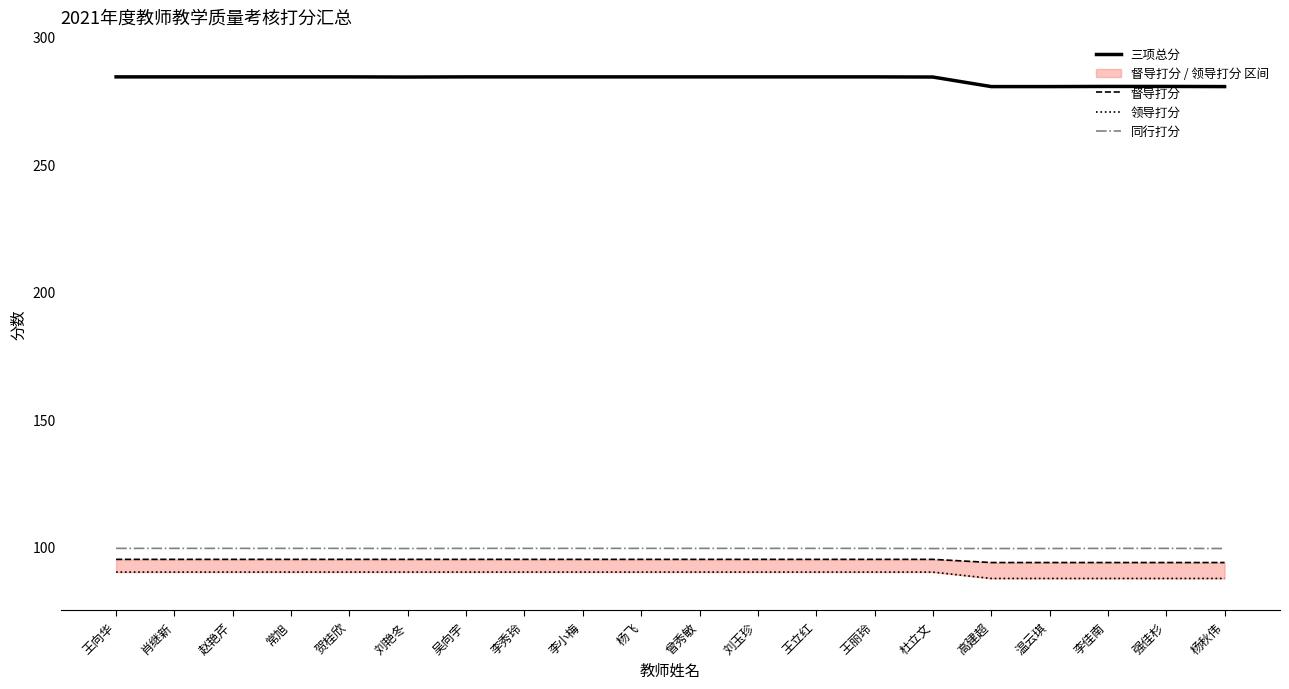

What is the label of the 4th point from the right?

温云琪